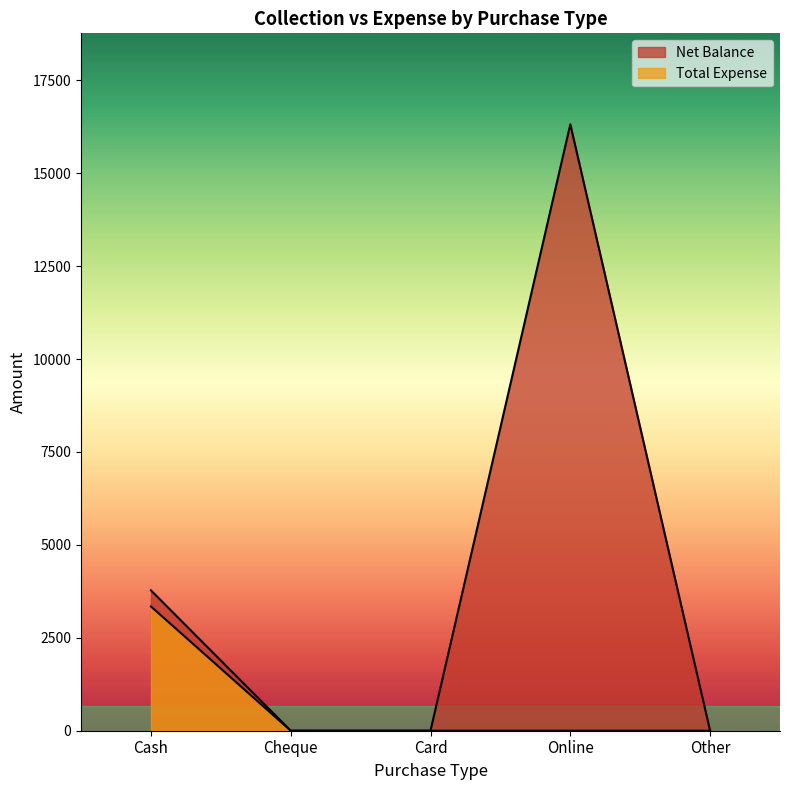

What is the sum of the Net Balance values at Card and Cash?

3777